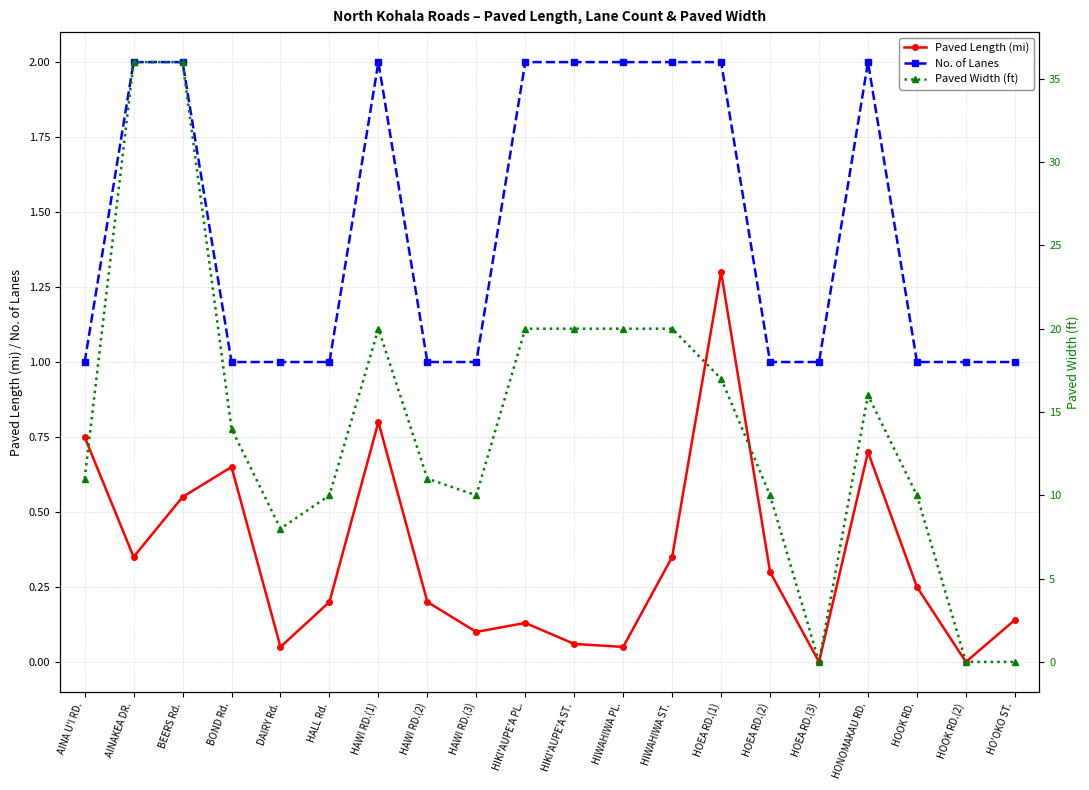

At which category is the sum across all series the highest?

BEERS Rd.